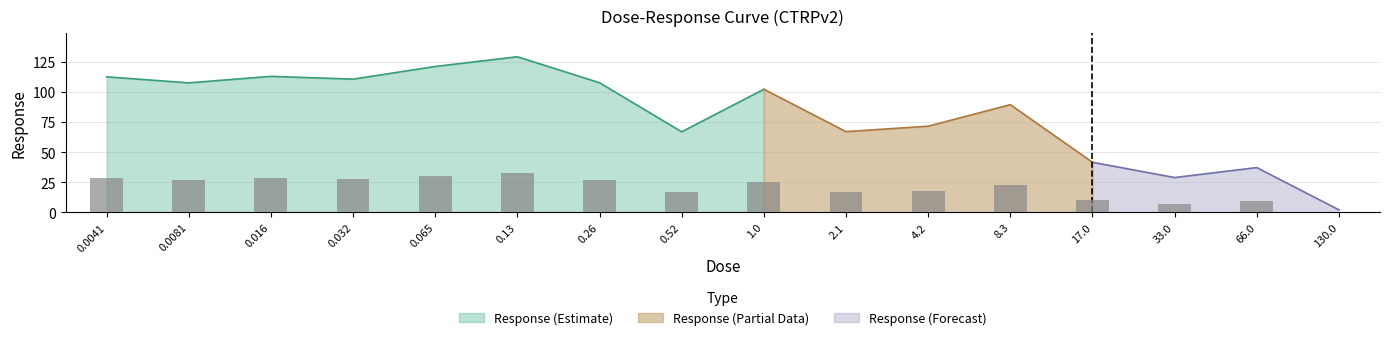

Reading left to right, transcribe all the data shown in this chart.

0.0041=28.1	0.0081=26.9	0.016=28.2	0.032=27.6	0.065=30.3	0.13=32.3	0.26=26.9	0.52=16.7	1.0=25.6	2.1=16.7	4.2=17.9	8.3=22.3	17.0=10.4	33.0=7.2	66.0=9.3	130.0=0.5